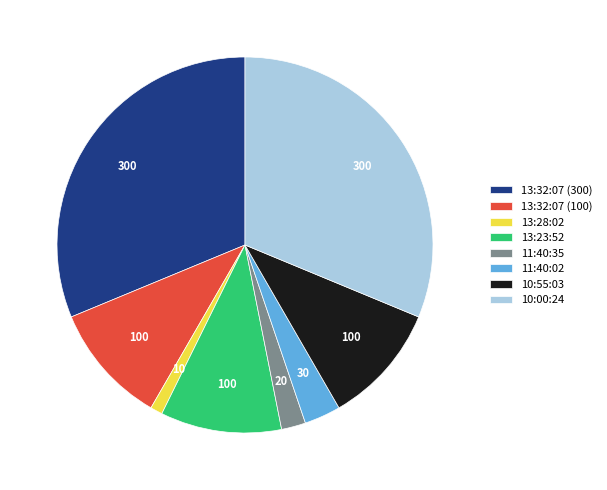

Do 11:40:02 and 13:32:07 (100) together represent more than half of the pie?

No